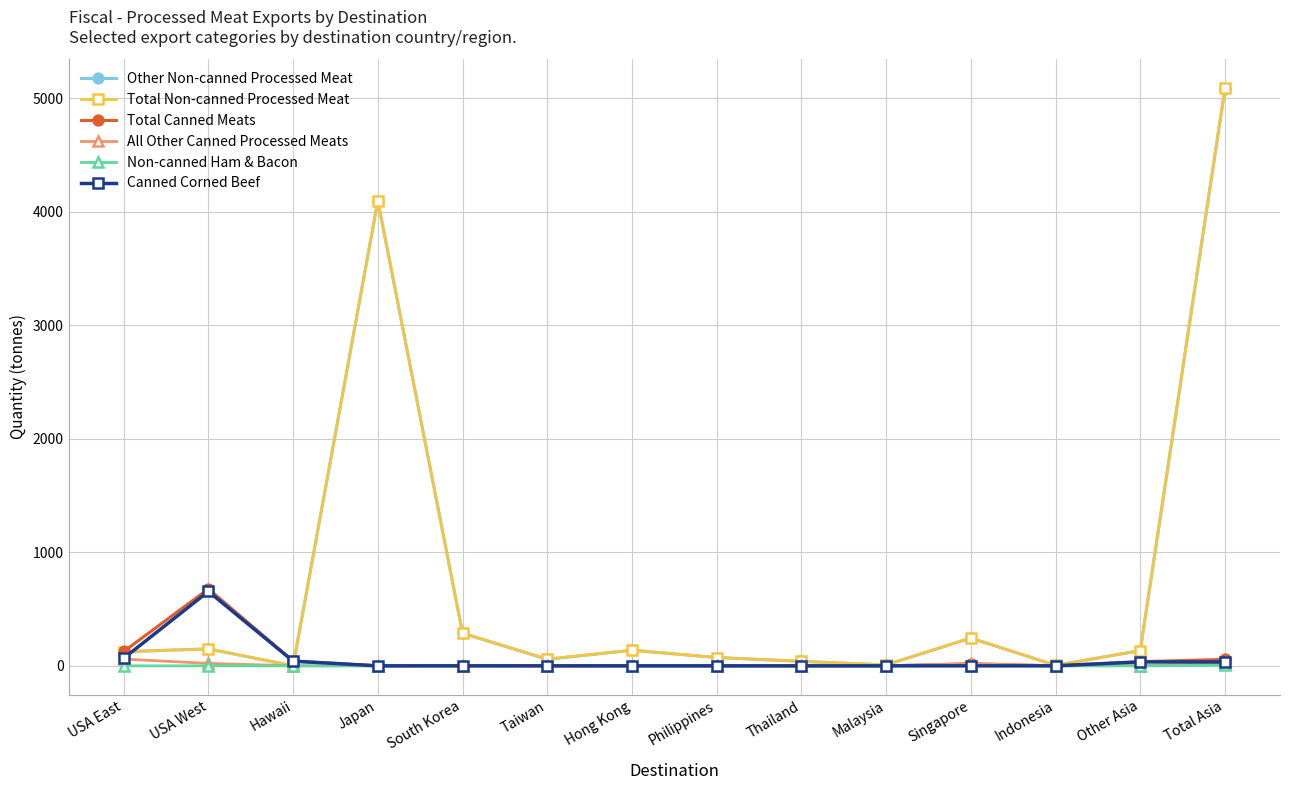

The Canned Corned Beef series shows 1093.1 at USA West. True or false?

False